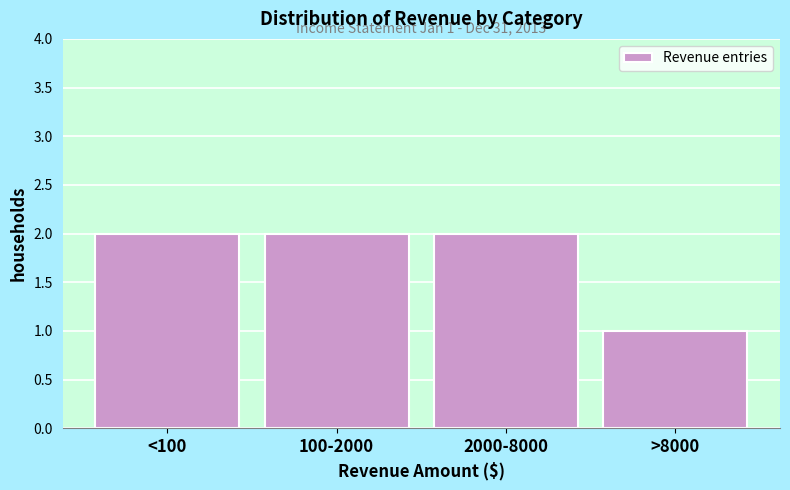

Reading left to right, list all the values displayed in this chart.

2	2	2	1